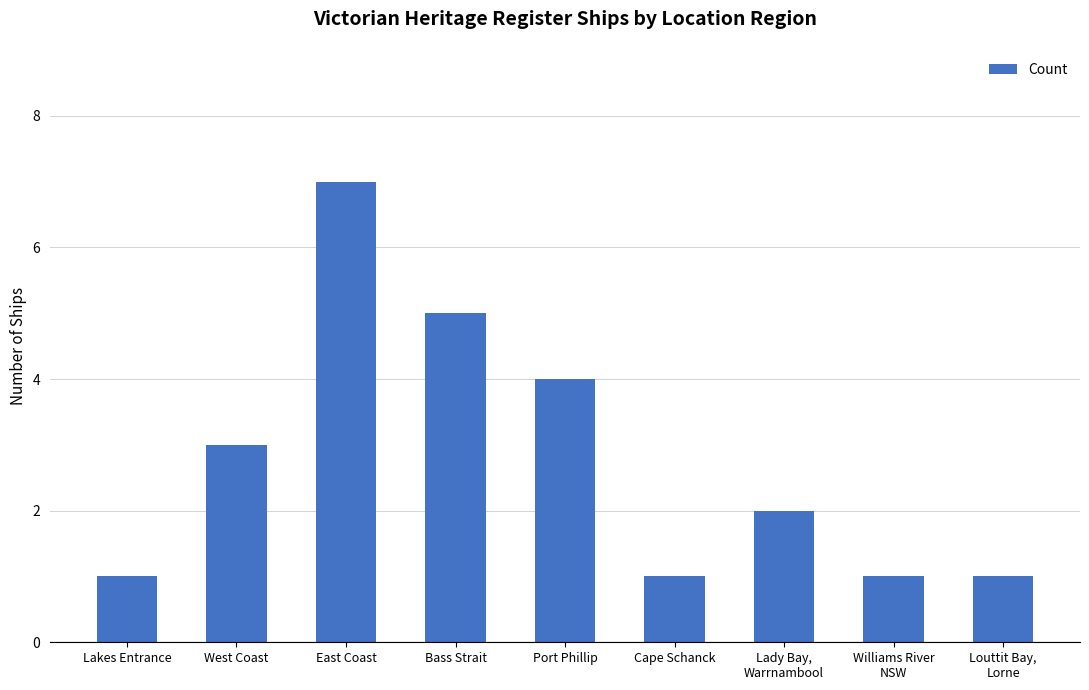

How many bars are there in total?

9